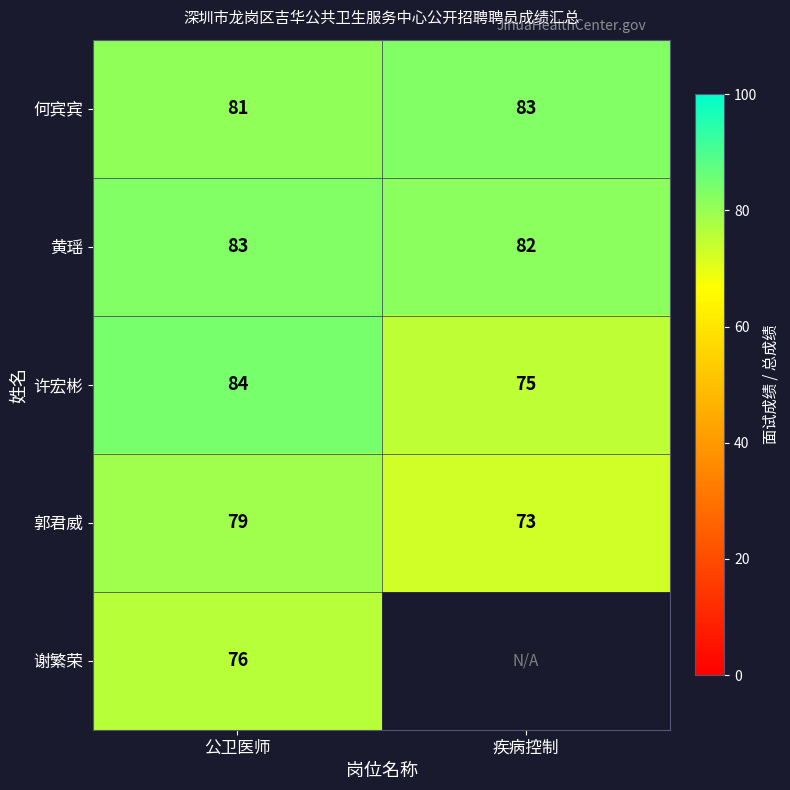

Between 疾病控制 and 公卫医师, which is larger?

疾病控制